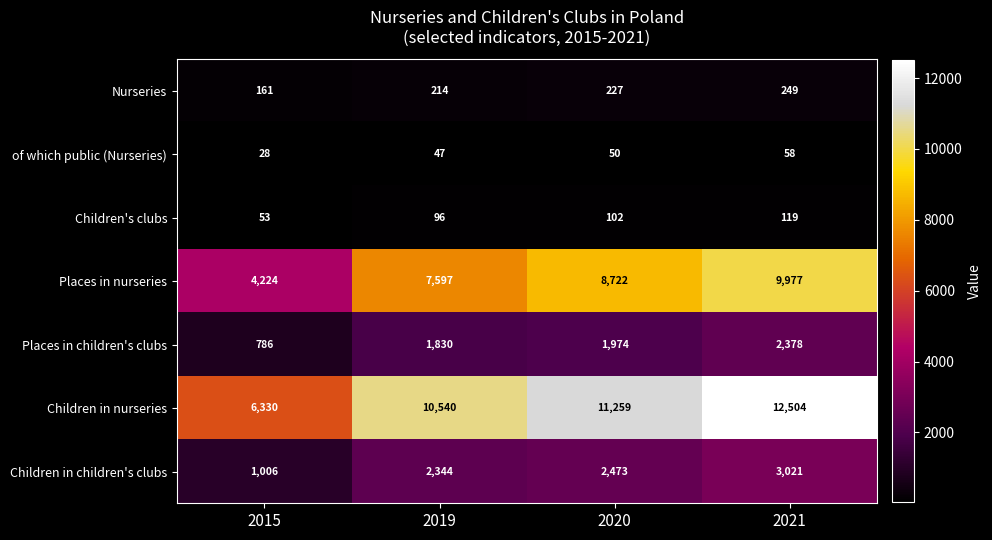

Which label corresponds to the smallest value in the chart?

2015